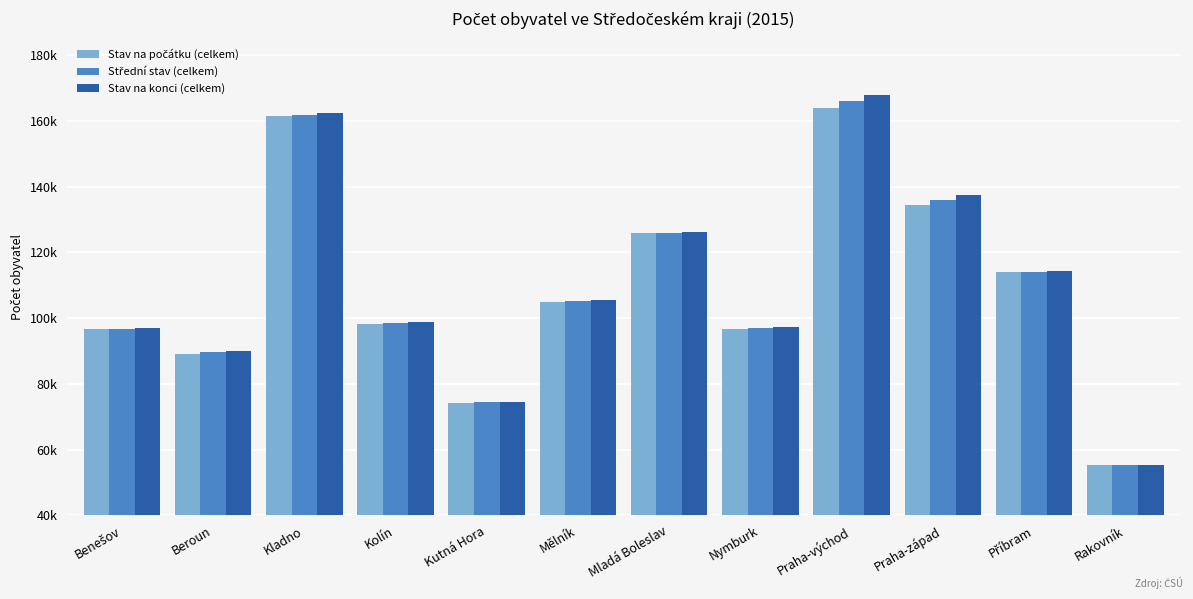

Which label corresponds to the smallest value in the chart?

Rakovník